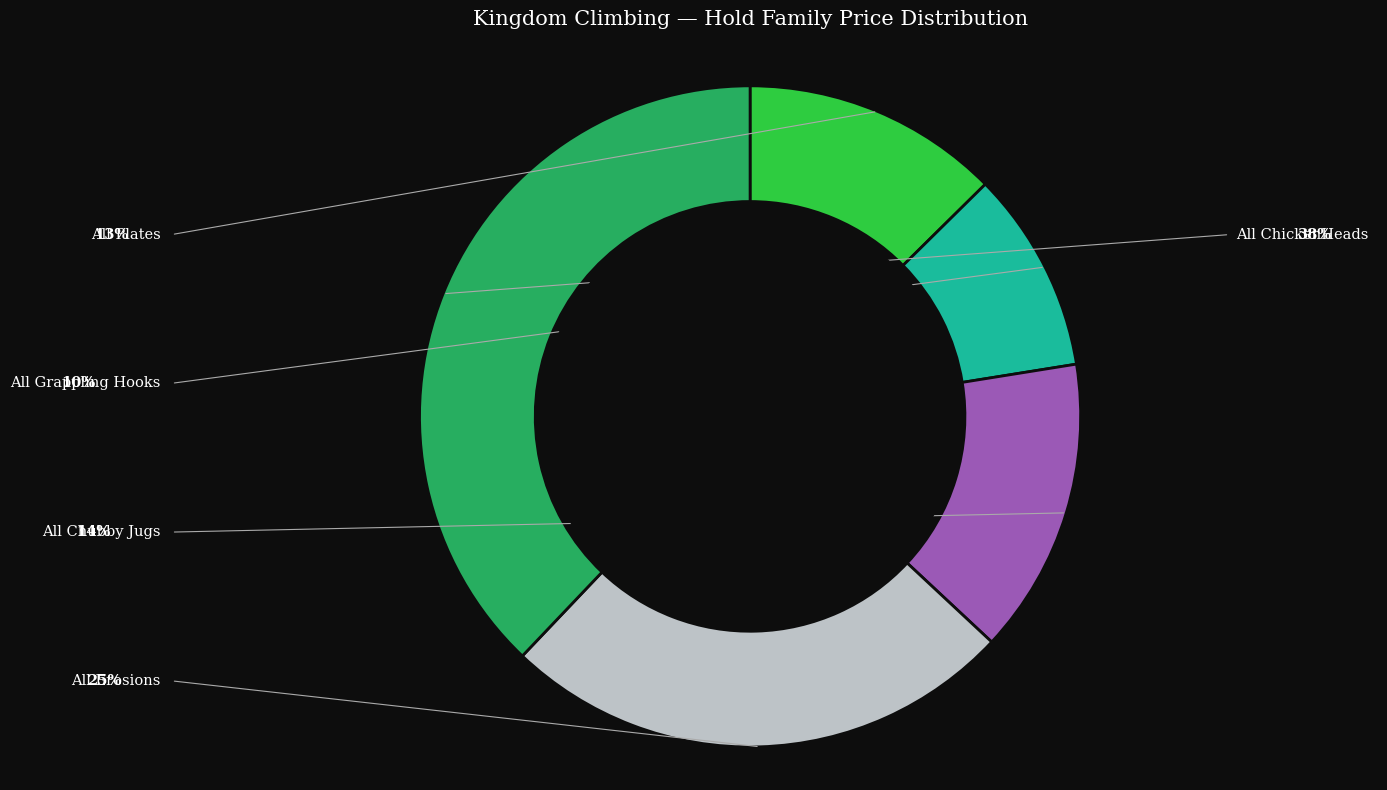

Does any single category account for the majority?

No